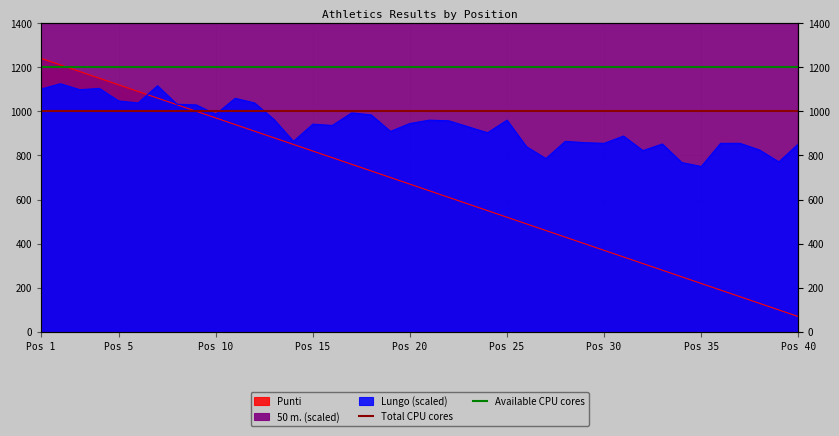

At which label does Total CPU cores reach its peak?

Pos 1